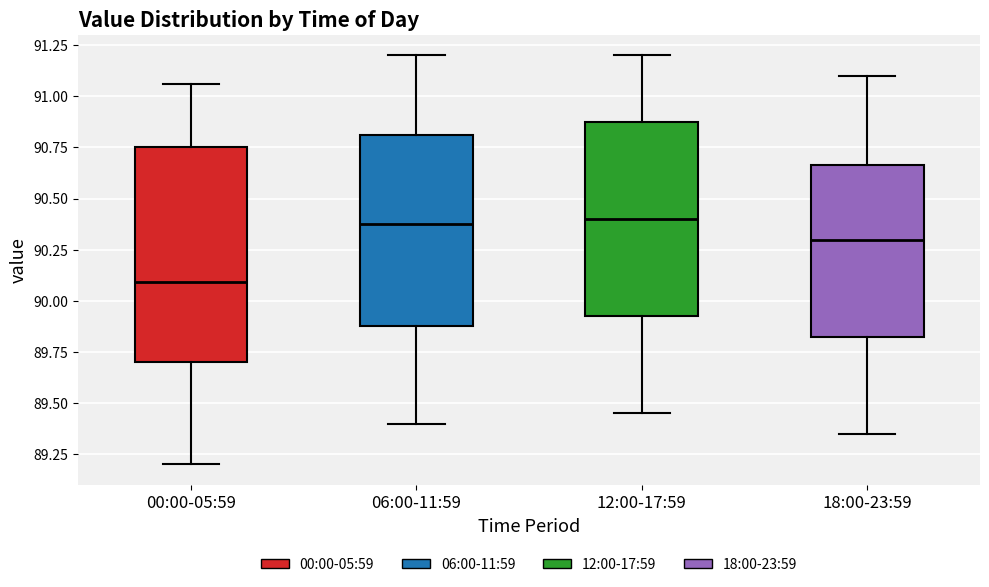

Comparing the boxes themselves (not the whiskers), which one is the tallest?

00:00-05:59